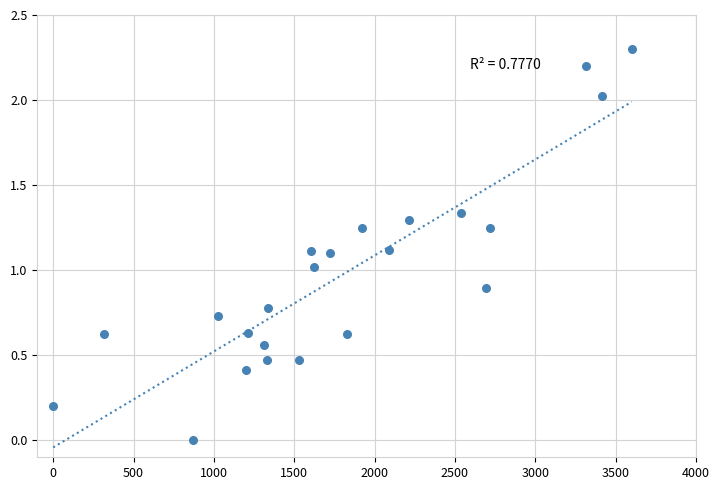

What is the range of X values (max minus min)?

3600.0